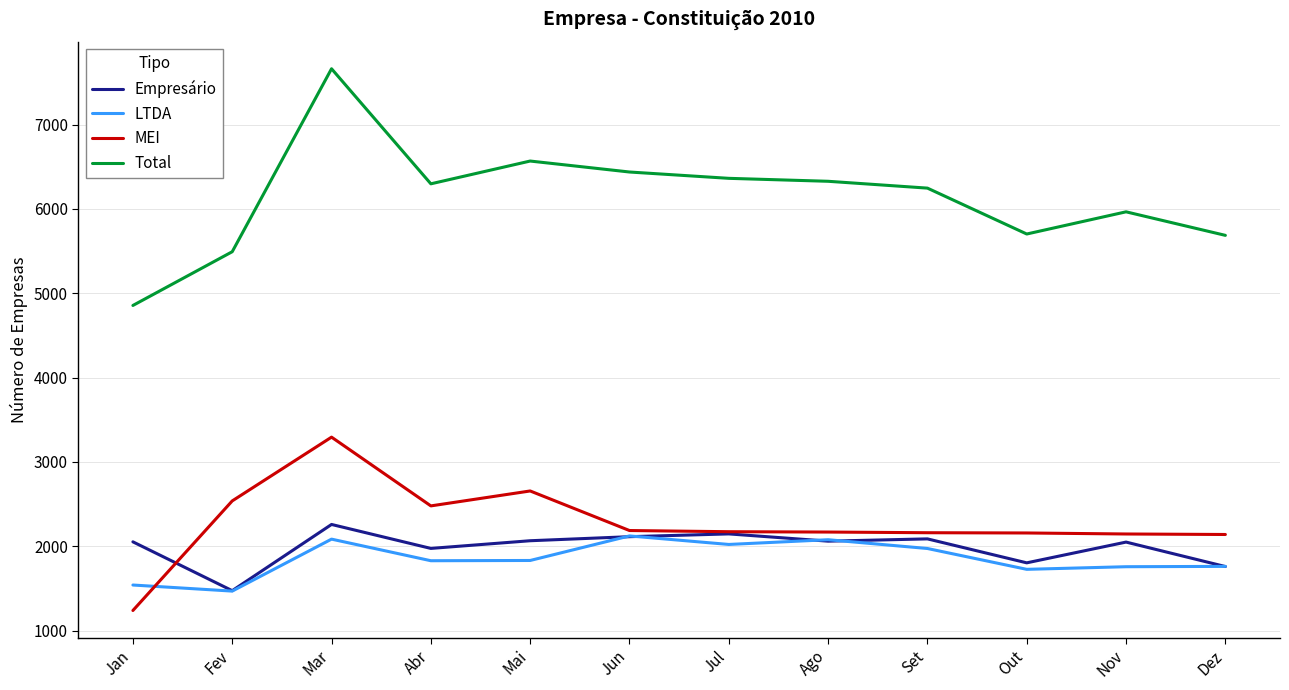

True or false: MEI and Empresário cross at least once.

True